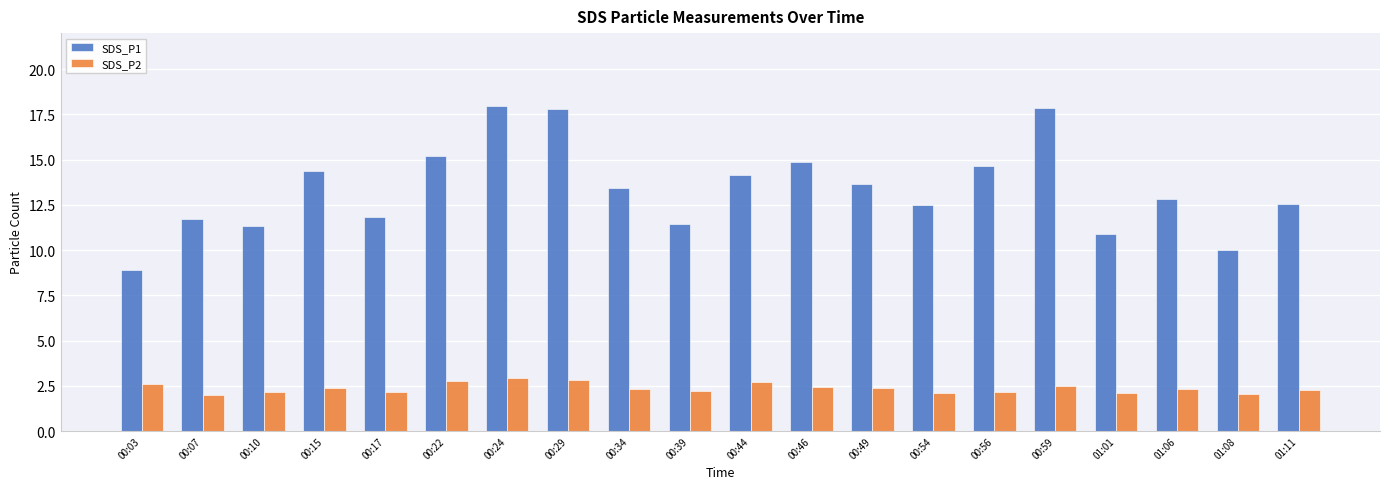

Rank the series by their maximum value, from lowest to highest.

SDS_P2, SDS_P1